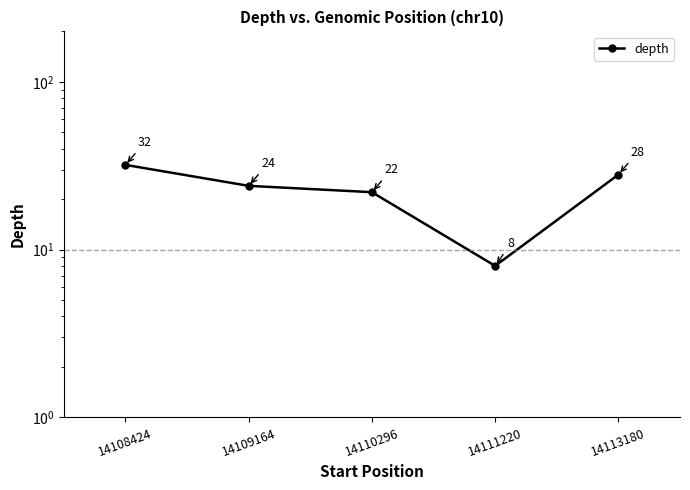

Approximately how many times larger is the value at 14111220 compared to 14109164?

0.3